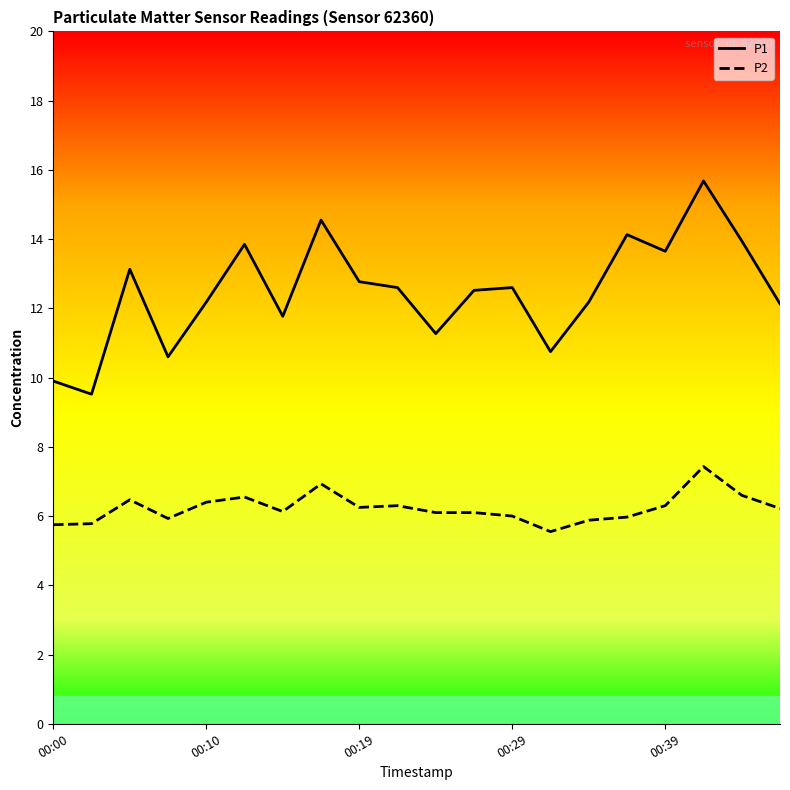

What are all the series names shown in the legend?

P1, P2